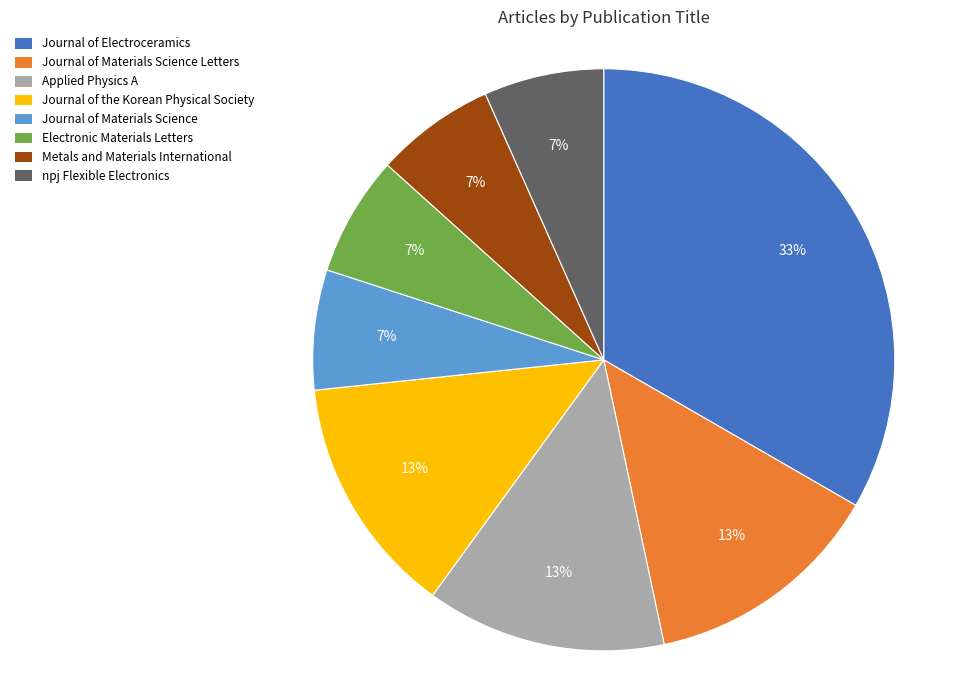

To the nearest percent, what is the average slice percentage?

12%